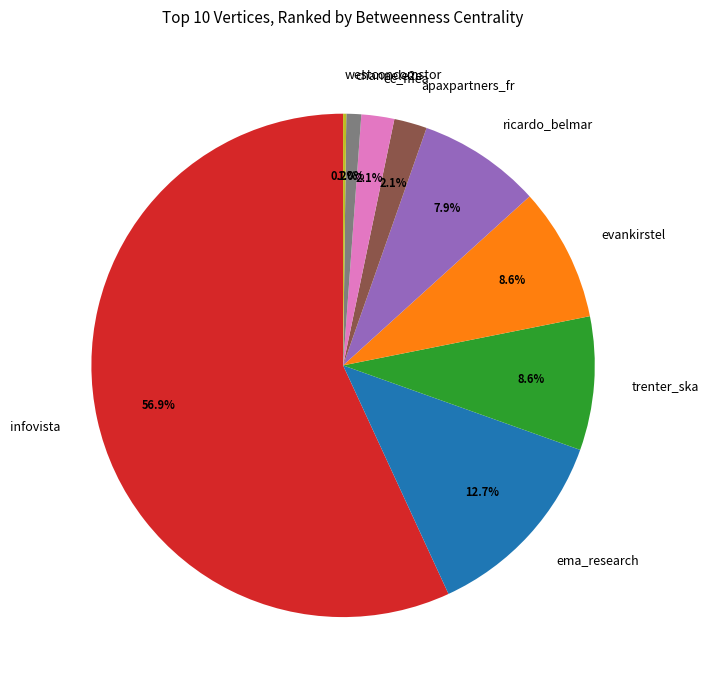

What is the ratio of the value at ema_research to the value at infovista?

0.2